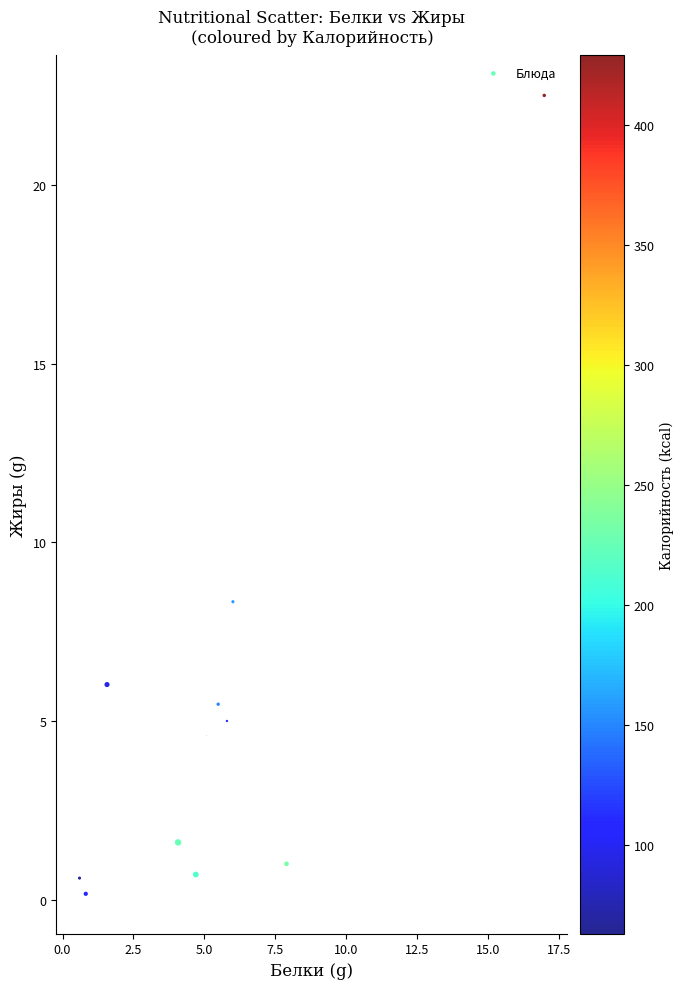

What is the range of X values (max minus min)?

16.4